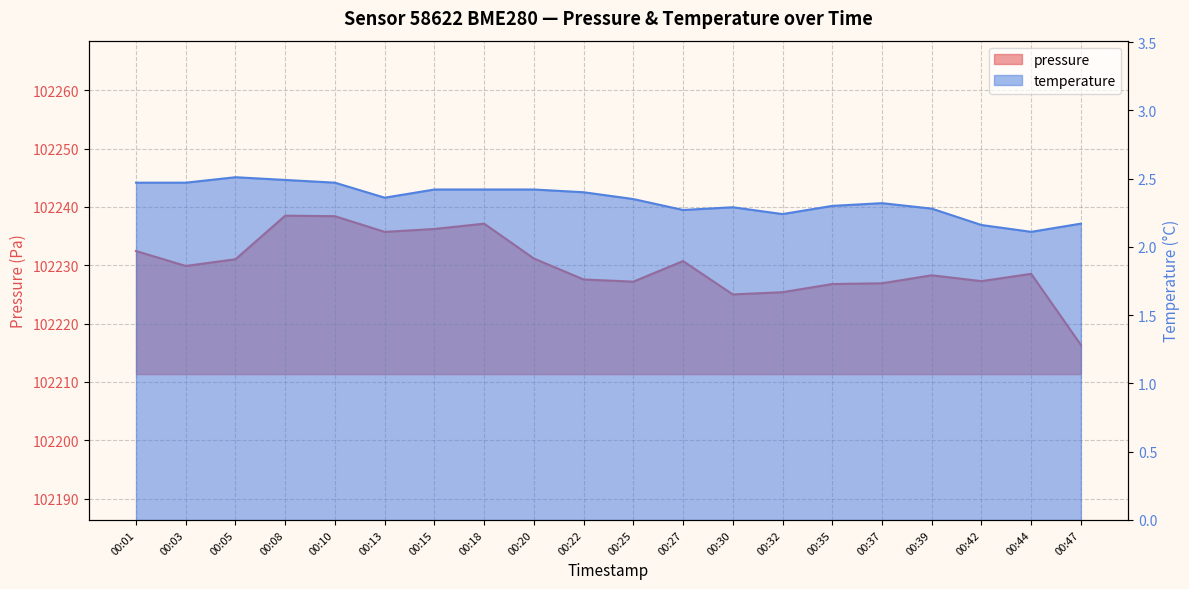

Reading left to right, transcribe all the data shown in this chart.

pressure: 00:01=102232.4	00:03=102229.9	00:05=102231.0	00:08=102238.5	00:10=102238.4	00:13=102235.7	00:15=102236.2	00:18=102237.1	00:20=102231.2	00:22=102227.6	00:25=102227.2	00:27=102230.7	00:30=102225.0	00:32=102225.4	00:35=102226.8	00:37=102226.9	00:39=102228.3	00:42=102227.3	00:44=102228.5	00:47=102216.3
temperature: 00:01=2.5	00:03=2.5	00:05=2.5	00:08=2.5	00:10=2.5	00:13=2.4	00:15=2.4	00:18=2.4	00:20=2.4	00:22=2.4	00:25=2.4	00:27=2.3	00:30=2.3	00:32=2.2	00:35=2.3	00:37=2.3	00:39=2.3	00:42=2.2	00:44=2.1	00:47=2.2